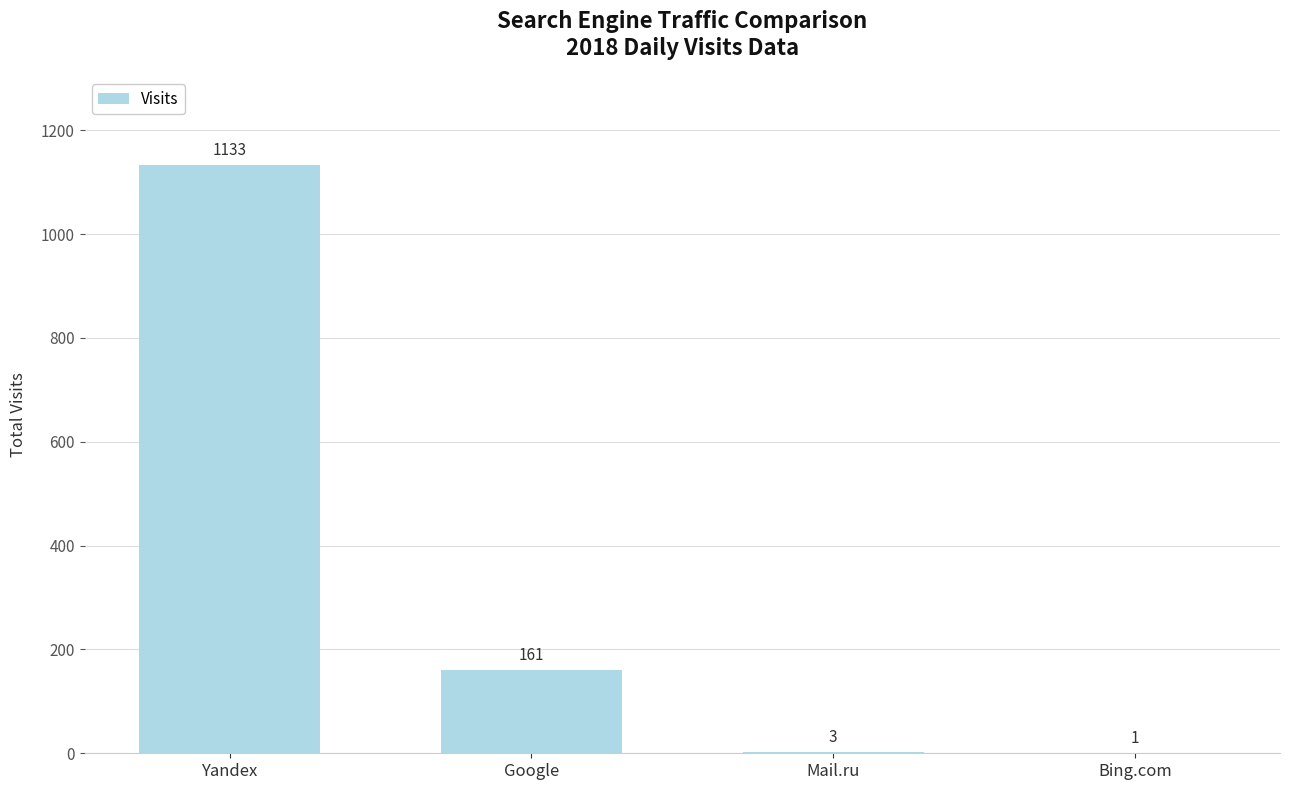

Which label corresponds to the largest value in the chart?

Yandex